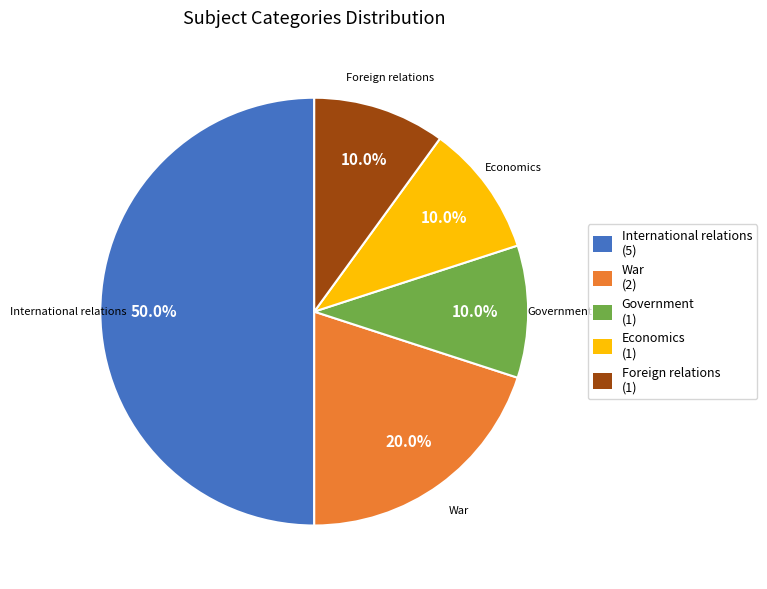

To the nearest percent, what is the difference between the War and Economics slice percentages?

10%